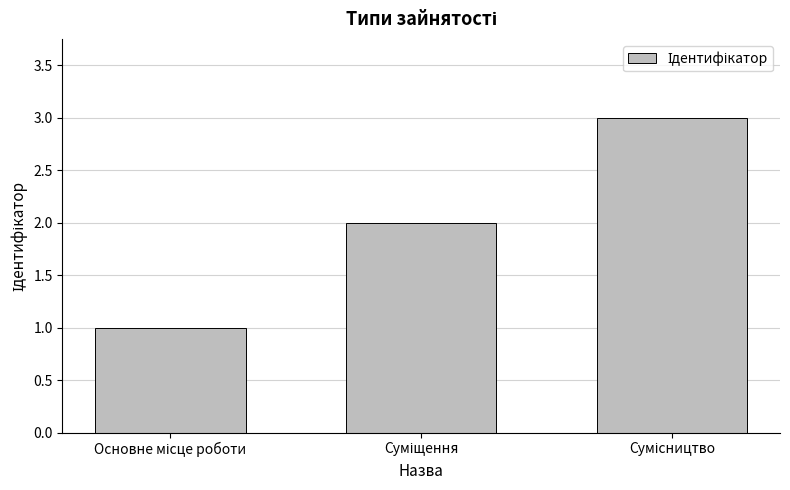

How many values are between 1 and 3?

3